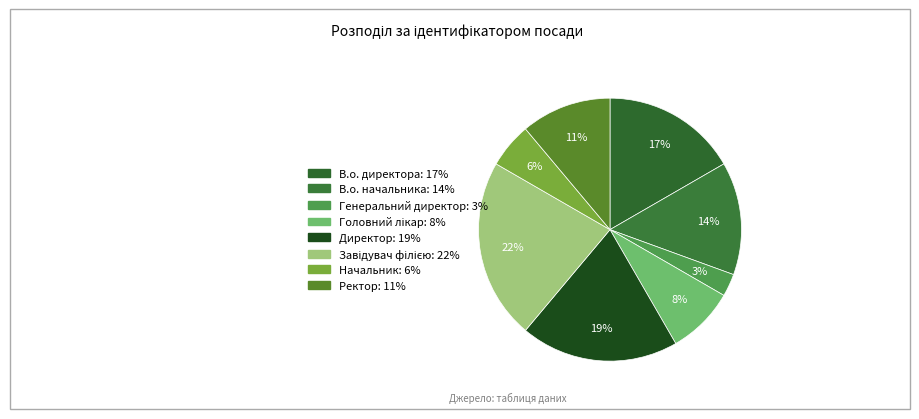

Approximately how many times larger is the value at Завідувач філією compared to Ректор?

2.0